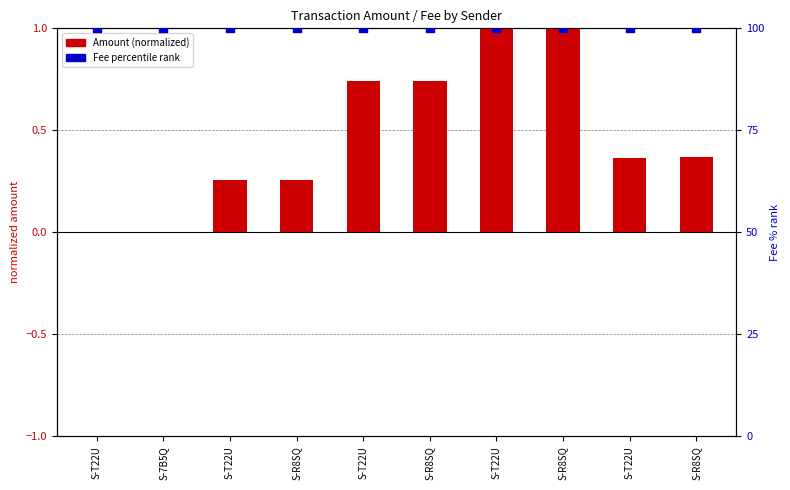

At which category is the sum across all series the highest?

S-R8SQ